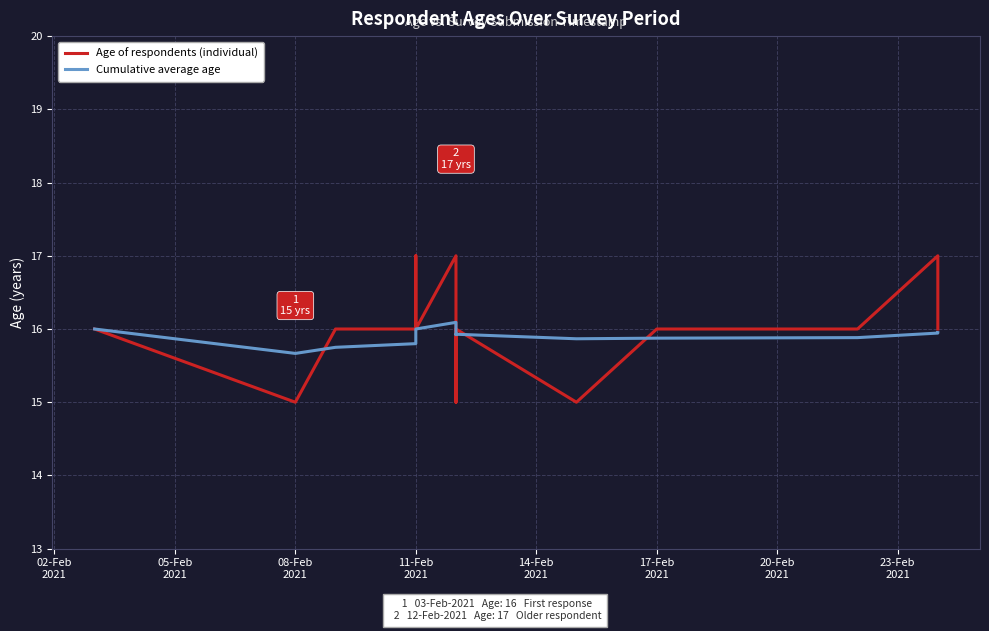

Does the chart display data point markers on the line(s)?

No